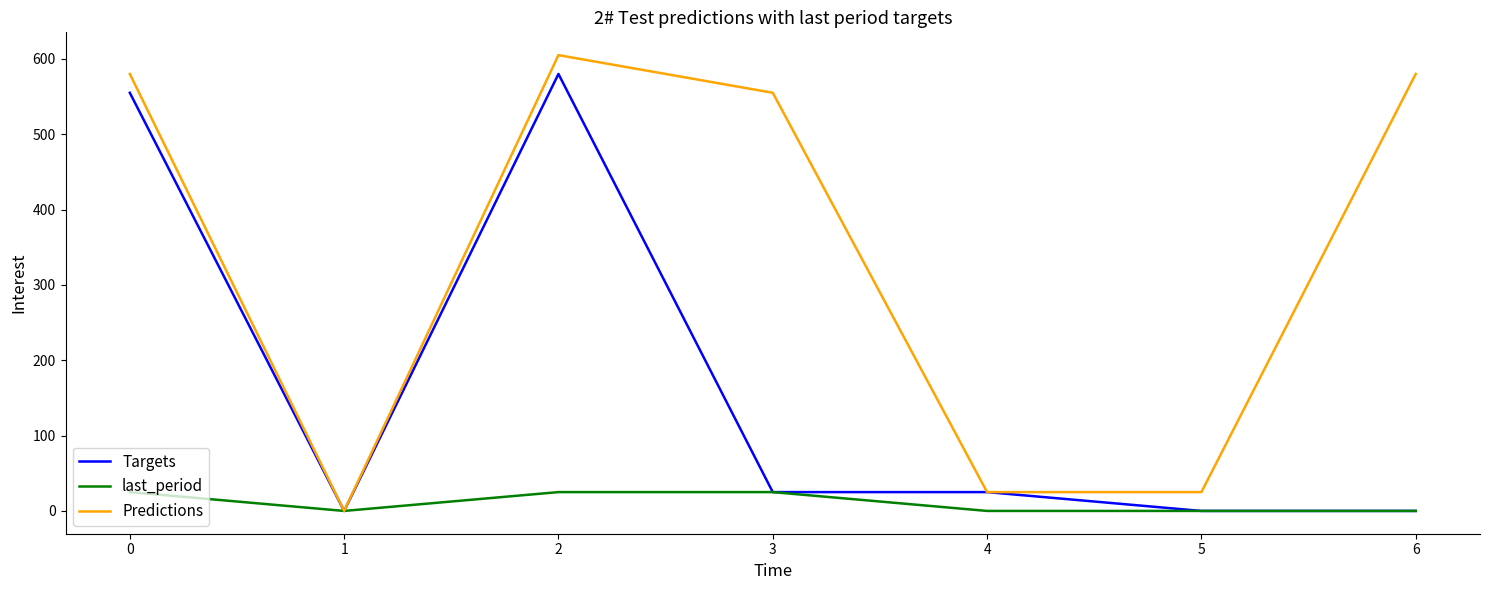

The value of Predictions at 4 is 25.0. True or false?

True